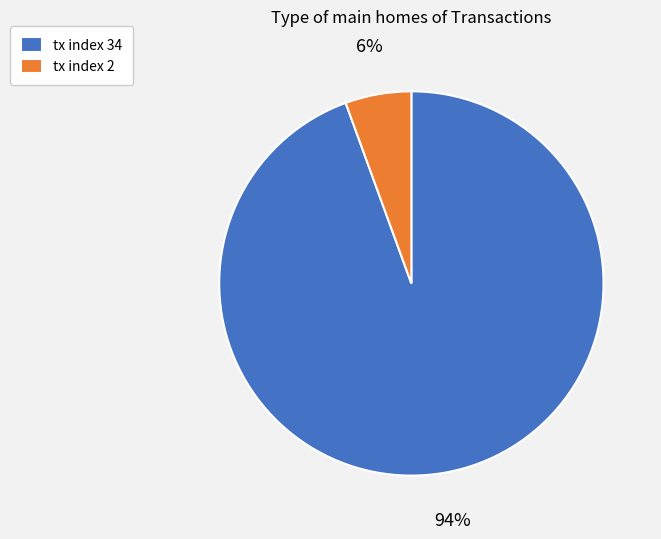

Is tx index 34 the majority of the pie?

Yes